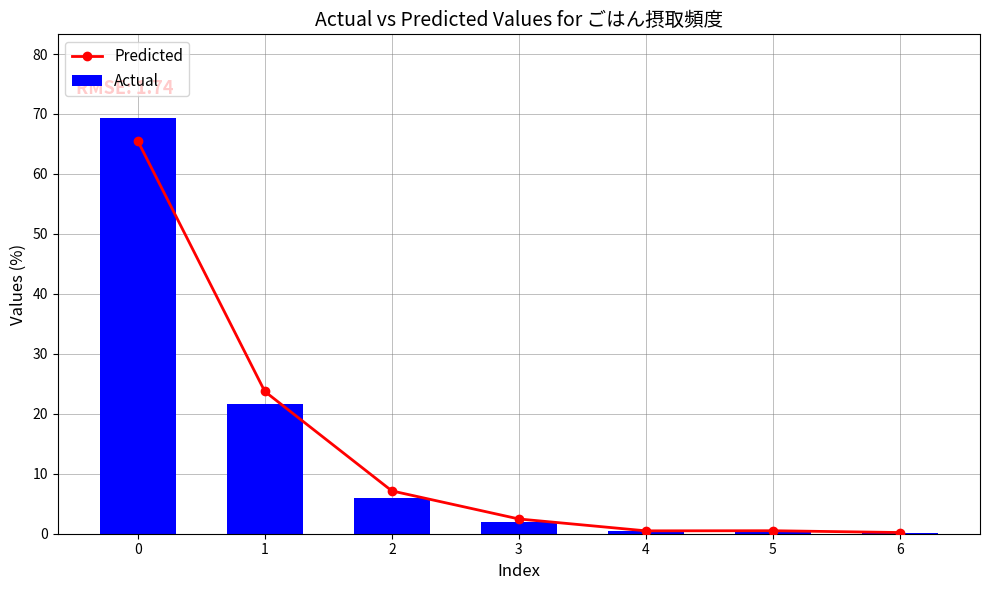

At how many categories does at least one series exceed 34?

1